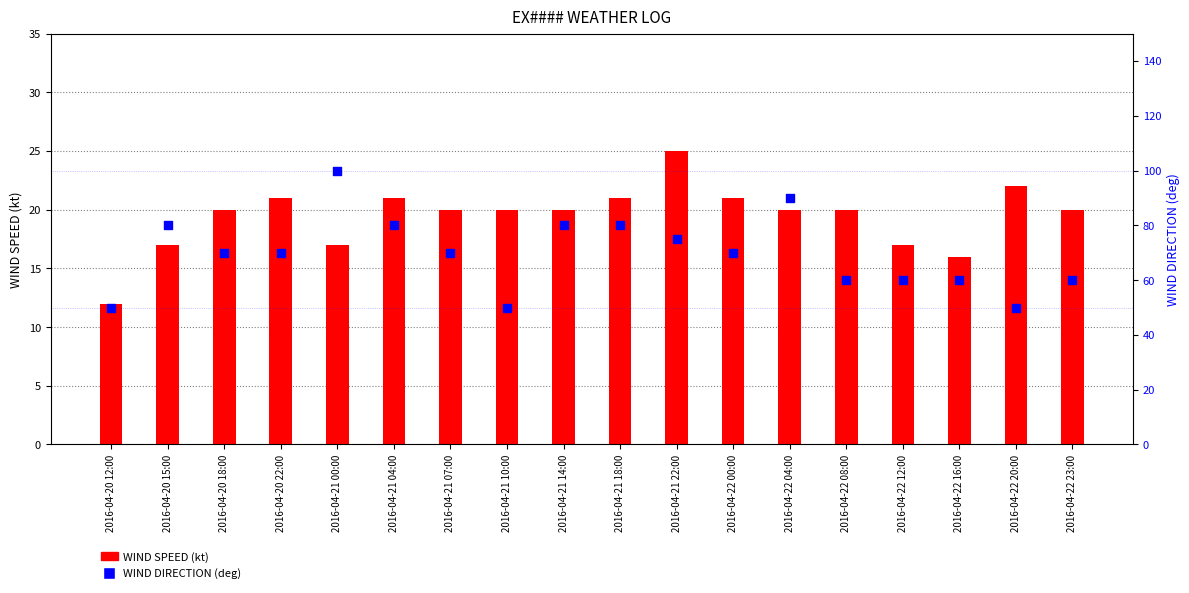

Is the value of WIND DIRECTION (deg) at 2016-04-22 04:00 greater than the value of WIND SPEED (kt) at 2016-04-21 07:00?

Yes